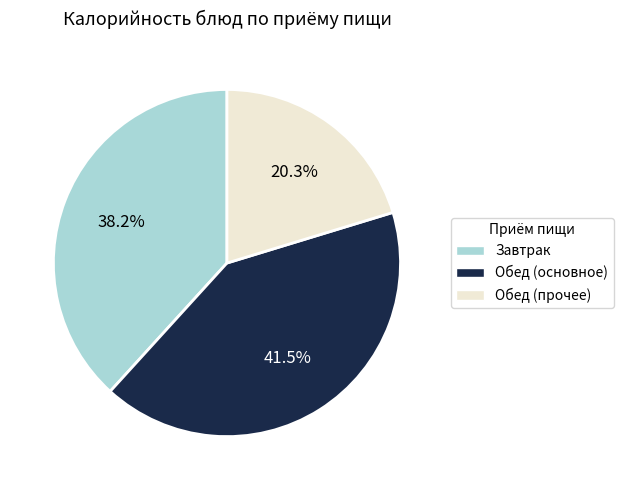

What percentage is NOT represented by Обед (прочее)?

79.7%